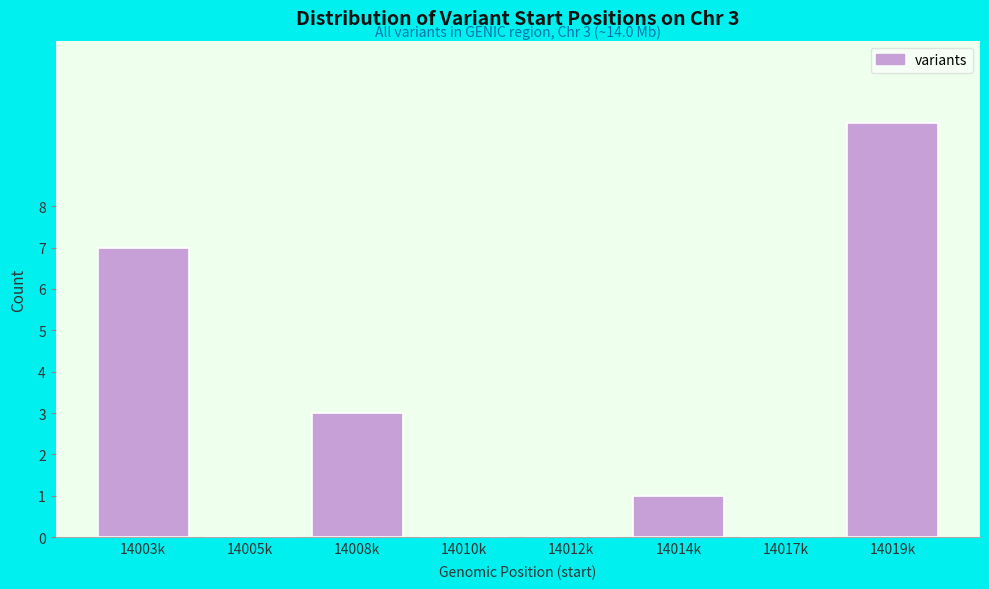

Reading right to left, what are all the values shown in this chart?

14019k=10	14017k=0	14014k=1	14012k=0	14010k=0	14008k=3	14005k=0	14003k=7